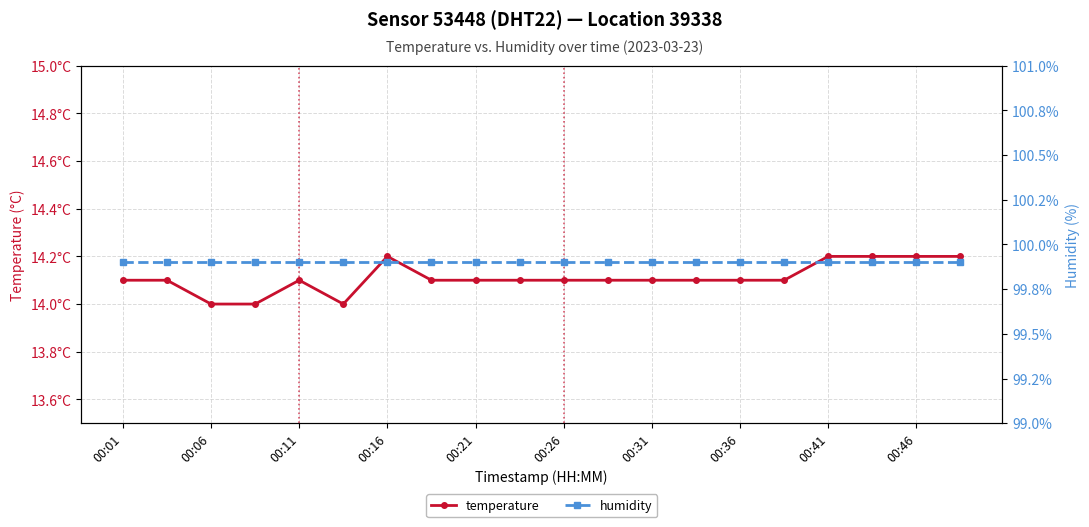

What is the lowest value of the temperature series?

14.0